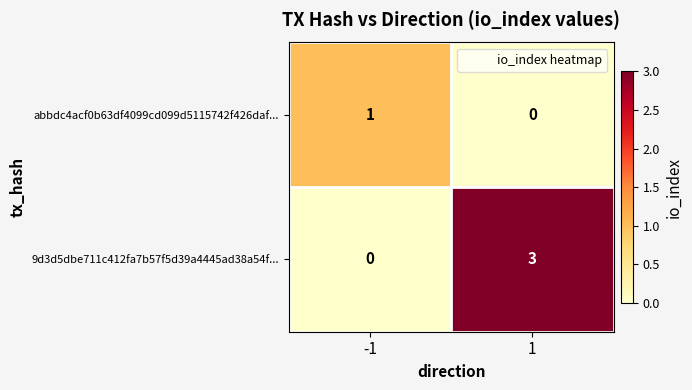

What is the total value across all series at 1?

3